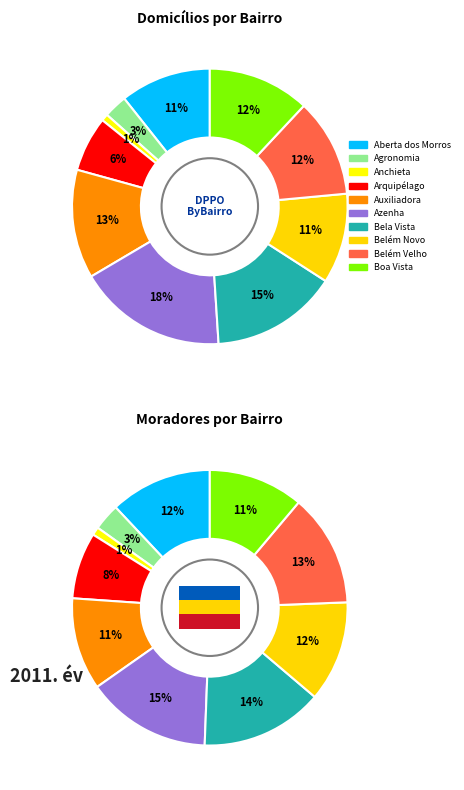

How many segments does this pie chart have?

10